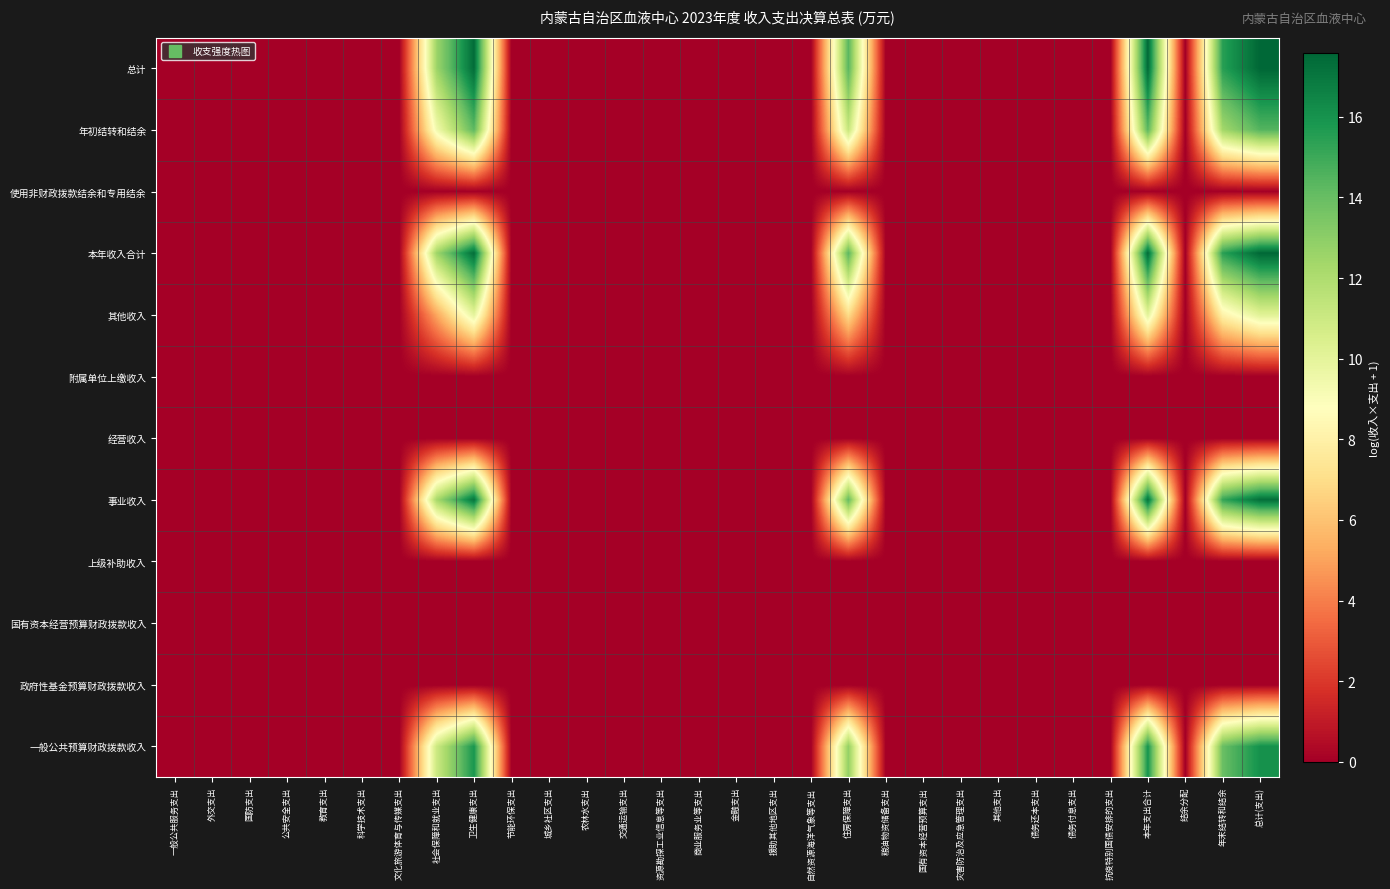

Reading right to left, extract all data points from this chart.

一般公共预算财政拨款收入: 总计(支出)=16.1	年末结转和结余=14.0	结余分配=0.0	本年支出合计=15.9	抗疫特别国债安排的支出=0.0	债务付息支出=0.0	债务还本支出=0.0	其他支出=0.0	灾害防治及应急管理支出=0.0	国有资本经营预算支出=0.0	粮油物资储备支出=0.0	住房保障支出=12.8	自然资源海洋气象等支出=0.0	援助其他地区支出=0.0	金融支出=0.0	商业服务业等支出=0.0	资源勘探工业信息等支出=0.0	交通运输支出=0.0	农林水支出=0.0	城乡社区支出=0.0	节能环保支出=0.0	卫生健康支出=15.9	社会保障和就业支出=11.0	文化旅游体育与传媒支出=0.0	科学技术支出=0.0	教育支出=0.0	公共安全支出=0.0	国防支出=0.0	外交支出=0.0	一般公共服务支出=0.0
政府性基金预算财政拨款收入: 总计(支出)=0.0	年末结转和结余=0.0	结余分配=0.0	本年支出合计=0.0	抗疫特别国债安排的支出=0.0	债务付息支出=0.0	债务还本支出=0.0	其他支出=0.0	灾害防治及应急管理支出=0.0	国有资本经营预算支出=0.0	粮油物资储备支出=0.0	住房保障支出=0.0	自然资源海洋气象等支出=0.0	援助其他地区支出=0.0	金融支出=0.0	商业服务业等支出=0.0	资源勘探工业信息等支出=0.0	交通运输支出=0.0	农林水支出=0.0	城乡社区支出=0.0	节能环保支出=0.0	卫生健康支出=0.0	社会保障和就业支出=0.0	文化旅游体育与传媒支出=0.0	科学技术支出=0.0	教育支出=0.0	公共安全支出=0.0	国防支出=0.0	外交支出=0.0	一般公共服务支出=0.0
国有资本经营预算财政拨款收入: 总计(支出)=0.0	年末结转和结余=0.0	结余分配=0.0	本年支出合计=0.0	抗疫特别国债安排的支出=0.0	债务付息支出=0.0	债务还本支出=0.0	其他支出=0.0	灾害防治及应急管理支出=0.0	国有资本经营预算支出=0.0	粮油物资储备支出=0.0	住房保障支出=0.0	自然资源海洋气象等支出=0.0	援助其他地区支出=0.0	金融支出=0.0	商业服务业等支出=0.0	资源勘探工业信息等支出=0.0	交通运输支出=0.0	农林水支出=0.0	城乡社区支出=0.0	节能环保支出=0.0	卫生健康支出=0.0	社会保障和就业支出=0.0	文化旅游体育与传媒支出=0.0	科学技术支出=0.0	教育支出=0.0	公共安全支出=0.0	国防支出=0.0	外交支出=0.0	一般公共服务支出=0.0
上级补助收入: 总计(支出)=0.0	年末结转和结余=0.0	结余分配=0.0	本年支出合计=0.0	抗疫特别国债安排的支出=0.0	债务付息支出=0.0	债务还本支出=0.0	其他支出=0.0	灾害防治及应急管理支出=0.0	国有资本经营预算支出=0.0	粮油物资储备支出=0.0	住房保障支出=0.0	自然资源海洋气象等支出=0.0	援助其他地区支出=0.0	金融支出=0.0	商业服务业等支出=0.0	资源勘探工业信息等支出=0.0	交通运输支出=0.0	农林水支出=0.0	城乡社区支出=0.0	节能环保支出=0.0	卫生健康支出=0.0	社会保障和就业支出=0.0	文化旅游体育与传媒支出=0.0	科学技术支出=0.0	教育支出=0.0	公共安全支出=0.0	国防支出=0.0	外交支出=0.0	一般公共服务支出=0.0
事业收入: 总计(支出)=17.3	年末结转和结余=15.2	结余分配=0.0	本年支出合计=17.2	抗疫特别国债安排的支出=0.0	债务付息支出=0.0	债务还本支出=0.0	其他支出=0.0	灾害防治及应急管理支出=0.0	国有资本经营预算支出=0.0	粮油物资储备支出=0.0	住房保障支出=14.1	自然资源海洋气象等支出=0.0	援助其他地区支出=0.0	金融支出=0.0	商业服务业等支出=0.0	资源勘探工业信息等支出=0.0	交通运输支出=0.0	农林水支出=0.0	城乡社区支出=0.0	节能环保支出=0.0	卫生健康支出=17.1	社会保障和就业支出=12.2	文化旅游体育与传媒支出=0.0	科学技术支出=0.0	教育支出=0.0	公共安全支出=0.0	国防支出=0.0	外交支出=0.0	一般公共服务支出=0.0
经营收入: 总计(支出)=0.0	年末结转和结余=0.0	结余分配=0.0	本年支出合计=0.0	抗疫特别国债安排的支出=0.0	债务付息支出=0.0	债务还本支出=0.0	其他支出=0.0	灾害防治及应急管理支出=0.0	国有资本经营预算支出=0.0	粮油物资储备支出=0.0	住房保障支出=0.0	自然资源海洋气象等支出=0.0	援助其他地区支出=0.0	金融支出=0.0	商业服务业等支出=0.0	资源勘探工业信息等支出=0.0	交通运输支出=0.0	农林水支出=0.0	城乡社区支出=0.0	节能环保支出=0.0	卫生健康支出=0.0	社会保障和就业支出=0.0	文化旅游体育与传媒支出=0.0	科学技术支出=0.0	教育支出=0.0	公共安全支出=0.0	国防支出=0.0	外交支出=0.0	一般公共服务支出=0.0
附属单位上缴收入: 总计(支出)=0.0	年末结转和结余=0.0	结余分配=0.0	本年支出合计=0.0	抗疫特别国债安排的支出=0.0	债务付息支出=0.0	债务还本支出=0.0	其他支出=0.0	灾害防治及应急管理支出=0.0	国有资本经营预算支出=0.0	粮油物资储备支出=0.0	住房保障支出=0.0	自然资源海洋气象等支出=0.0	援助其他地区支出=0.0	金融支出=0.0	商业服务业等支出=0.0	资源勘探工业信息等支出=0.0	交通运输支出=0.0	农林水支出=0.0	城乡社区支出=0.0	节能环保支出=0.0	卫生健康支出=0.0	社会保障和就业支出=0.0	文化旅游体育与传媒支出=0.0	科学技术支出=0.0	教育支出=0.0	公共安全支出=0.0	国防支出=0.0	外交支出=0.0	一般公共服务支出=0.0
其他收入: 总计(支出)=10.2	年末结转和结余=8.1	结余分配=0.0	本年支出合计=10.0	抗疫特别国债安排的支出=0.0	债务付息支出=0.0	债务还本支出=0.0	其他支出=0.0	灾害防治及应急管理支出=0.0	国有资本经营预算支出=0.0	粮油物资储备支出=0.0	住房保障支出=6.9	自然资源海洋气象等支出=0.0	援助其他地区支出=0.0	金融支出=0.0	商业服务业等支出=0.0	资源勘探工业信息等支出=0.0	交通运输支出=0.0	农林水支出=0.0	城乡社区支出=0.0	节能环保支出=0.0	卫生健康支出=10.0	社会保障和就业支出=5.1	文化旅游体育与传媒支出=0.0	科学技术支出=0.0	教育支出=0.0	公共安全支出=0.0	国防支出=0.0	外交支出=0.0	一般公共服务支出=0.0
本年收入合计: 总计(支出)=17.5	年末结转和结余=15.5	结余分配=0.0	本年支出合计=17.4	抗疫特别国债安排的支出=0.0	债务付息支出=0.0	债务还本支出=0.0	其他支出=0.0	灾害防治及应急管理支出=0.0	国有资本经营预算支出=0.0	粮油物资储备支出=0.0	住房保障支出=14.3	自然资源海洋气象等支出=0.0	援助其他地区支出=0.0	金融支出=0.0	商业服务业等支出=0.0	资源勘探工业信息等支出=0.0	交通运输支出=0.0	农林水支出=0.0	城乡社区支出=0.0	节能环保支出=0.0	卫生健康支出=17.4	社会保障和就业支出=12.5	文化旅游体育与传媒支出=0.0	科学技术支出=0.0	教育支出=0.0	公共安全支出=0.0	国防支出=0.0	外交支出=0.0	一般公共服务支出=0.0
使用非财政拨款结余和专用结余: 总计(支出)=0.0	年末结转和结余=0.0	结余分配=0.0	本年支出合计=0.0	抗疫特别国债安排的支出=0.0	债务付息支出=0.0	债务还本支出=0.0	其他支出=0.0	灾害防治及应急管理支出=0.0	国有资本经营预算支出=0.0	粮油物资储备支出=0.0	住房保障支出=0.0	自然资源海洋气象等支出=0.0	援助其他地区支出=0.0	金融支出=0.0	商业服务业等支出=0.0	资源勘探工业信息等支出=0.0	交通运输支出=0.0	农林水支出=0.0	城乡社区支出=0.0	节能环保支出=0.0	卫生健康支出=0.0	社会保障和就业支出=0.0	文化旅游体育与传媒支出=0.0	科学技术支出=0.0	教育支出=0.0	公共安全支出=0.0	国防支出=0.0	外交支出=0.0	一般公共服务支出=0.0
年初结转和结余: 总计(支出)=14.5	年末结转和结余=12.4	结余分配=0.0	本年支出合计=14.3	抗疫特别国债安排的支出=0.0	债务付息支出=0.0	债务还本支出=0.0	其他支出=0.0	灾害防治及应急管理支出=0.0	国有资本经营预算支出=0.0	粮油物资储备支出=0.0	住房保障支出=11.2	自然资源海洋气象等支出=0.0	援助其他地区支出=0.0	金融支出=0.0	商业服务业等支出=0.0	资源勘探工业信息等支出=0.0	交通运输支出=0.0	农林水支出=0.0	城乡社区支出=0.0	节能环保支出=0.0	卫生健康支出=14.3	社会保障和就业支出=9.4	文化旅游体育与传媒支出=0.0	科学技术支出=0.0	教育支出=0.0	公共安全支出=0.0	国防支出=0.0	外交支出=0.0	一般公共服务支出=0.0
总计: 总计(支出)=17.6	年末结转和结余=15.5	结余分配=0.0	本年支出合计=17.5	抗疫特别国债安排的支出=0.0	债务付息支出=0.0	债务还本支出=0.0	其他支出=0.0	灾害防治及应急管理支出=0.0	国有资本经营预算支出=0.0	粮油物资储备支出=0.0	住房保障支出=14.4	自然资源海洋气象等支出=0.0	援助其他地区支出=0.0	金融支出=0.0	商业服务业等支出=0.0	资源勘探工业信息等支出=0.0	交通运输支出=0.0	农林水支出=0.0	城乡社区支出=0.0	节能环保支出=0.0	卫生健康支出=17.4	社会保障和就业支出=12.5	文化旅游体育与传媒支出=0.0	科学技术支出=0.0	教育支出=0.0	公共安全支出=0.0	国防支出=0.0	外交支出=0.0	一般公共服务支出=0.0